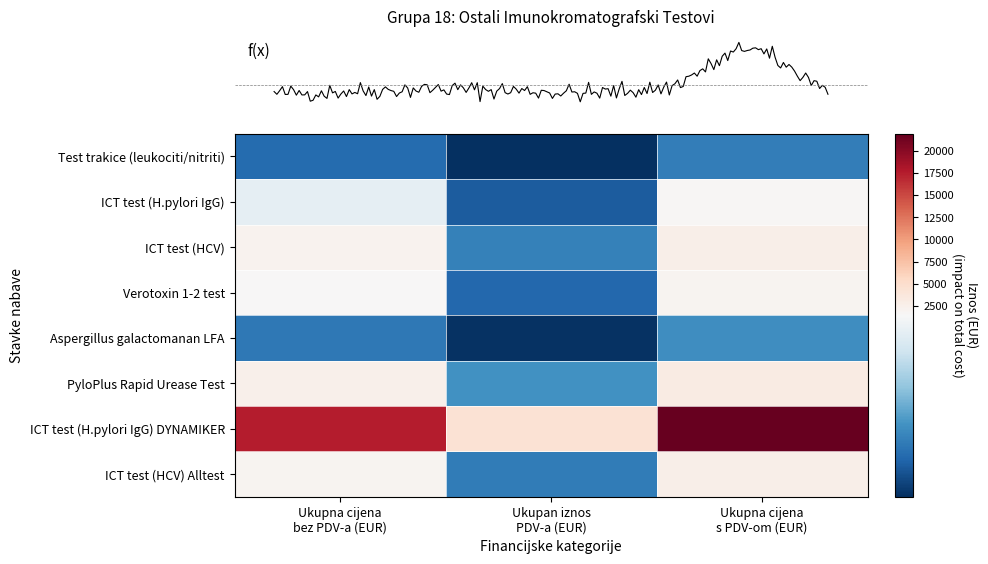

What is the minimum value shown in the chart?

105.0